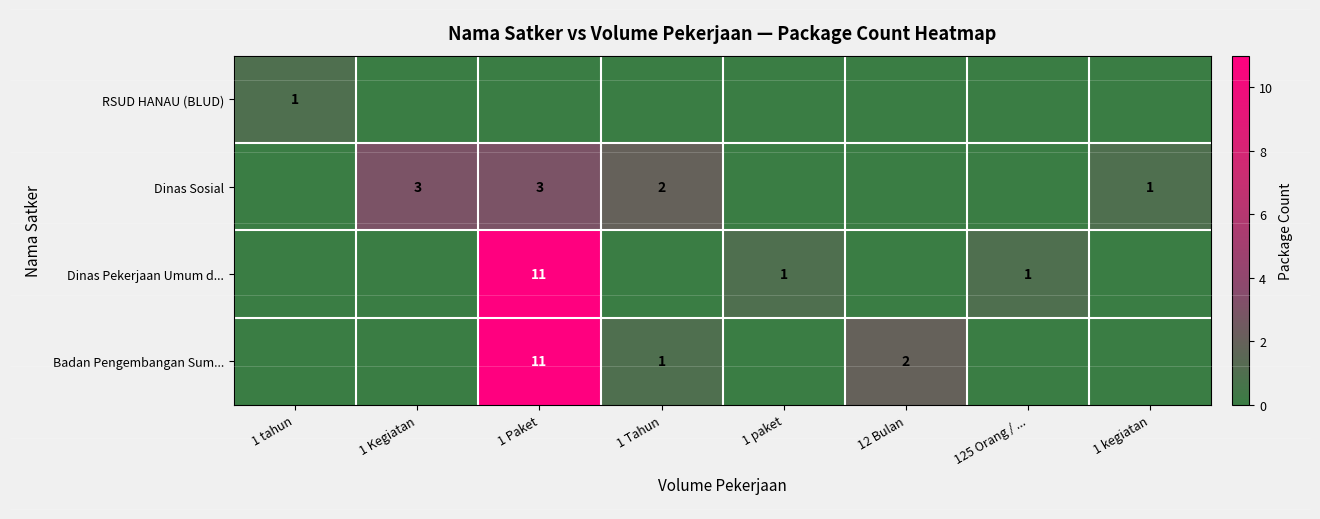

At which category is the sum across all series the highest?

1 Paket